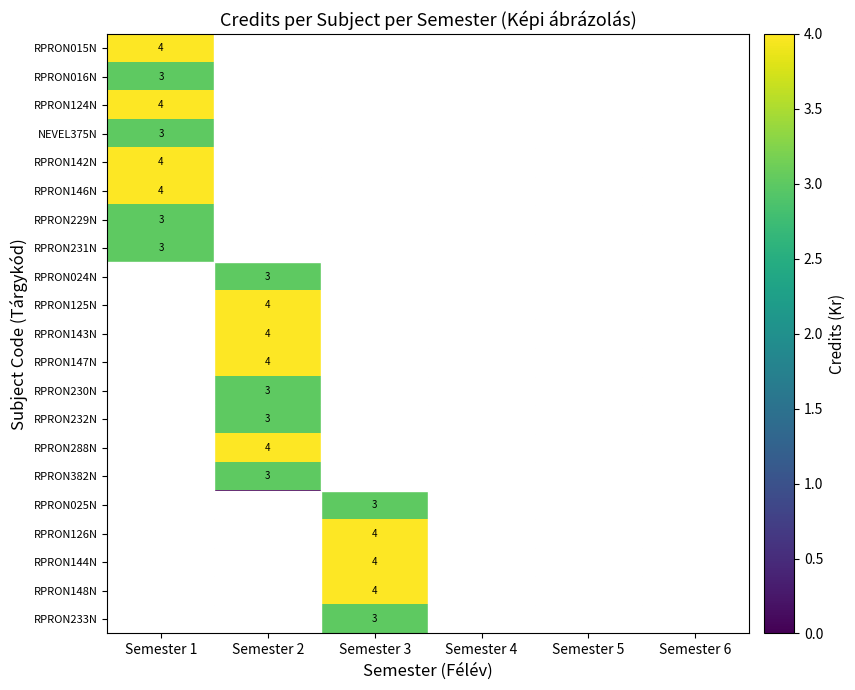

Is it true that RPRON230N equals 4 at Semester 2?

False